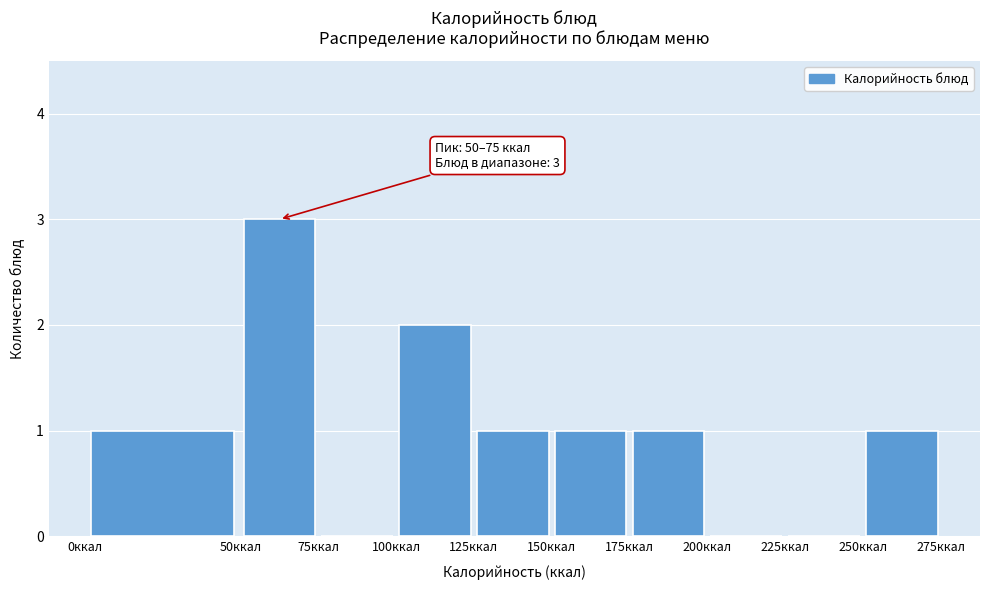

Over which range of the x-axis is the bar tallest?

50 to 75